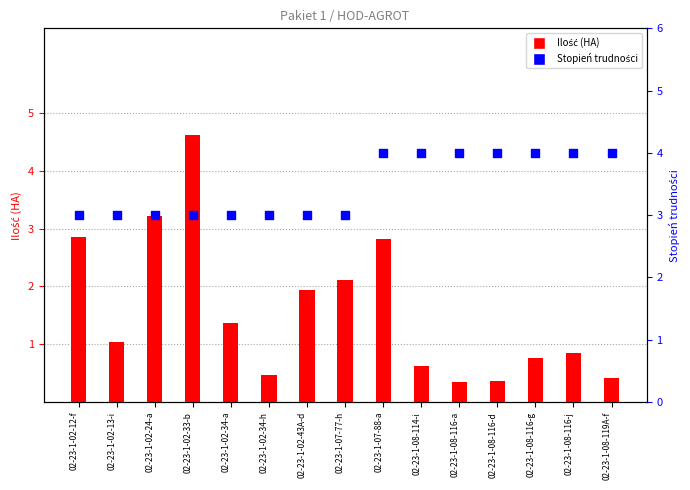

What is the total value across all series at 02-23-1-08-114-i?

4.6